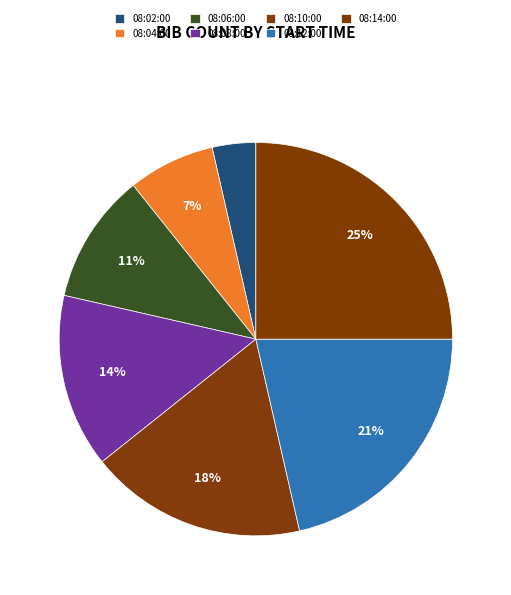

Count the number of slices in the pie.

7